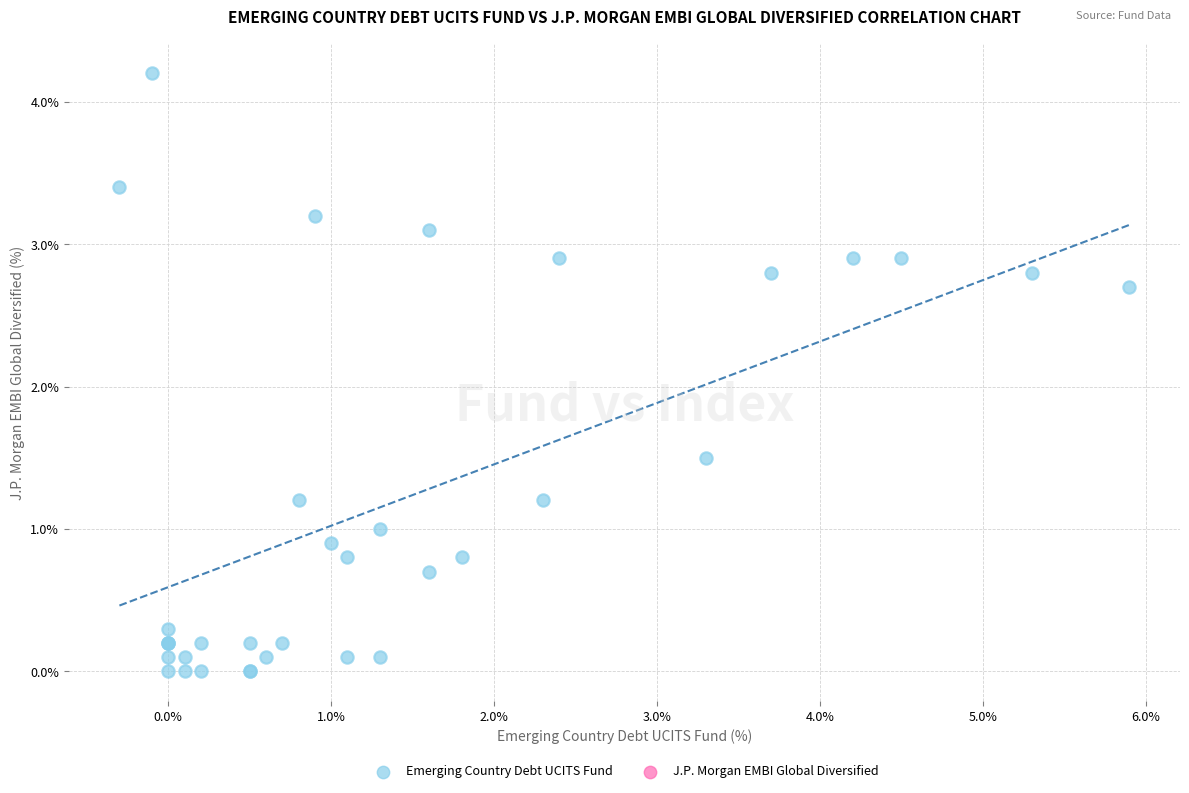

What Y value in the scatter plot is closest to 2?

1.5